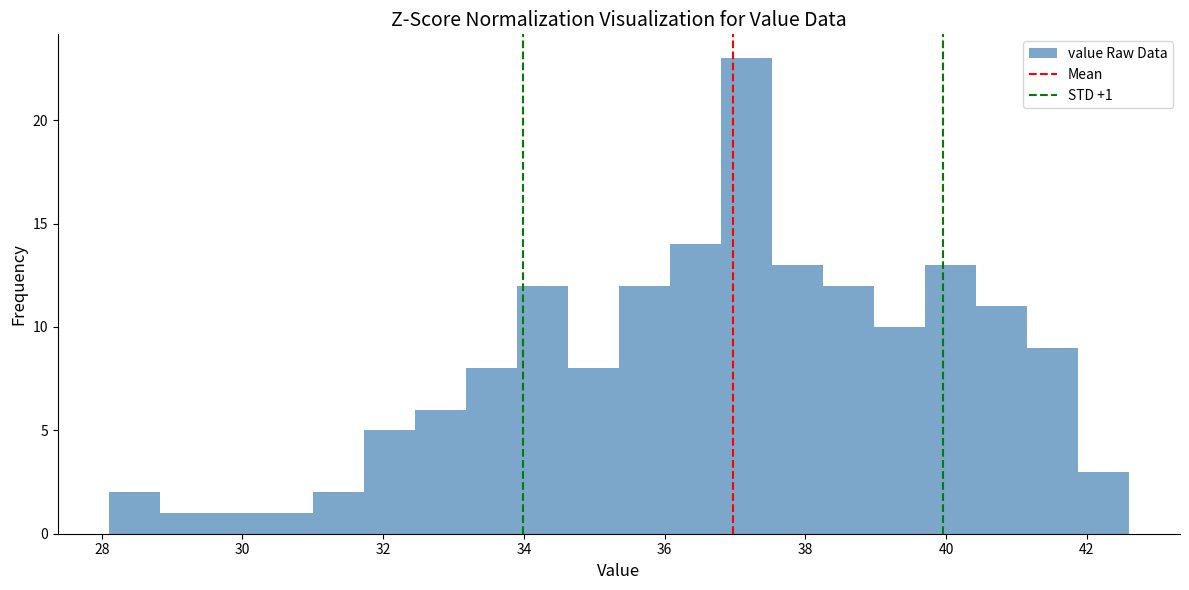

Around what value on the x-axis is the tallest bar? Give the approximate position of its centre, as read against the axis.

37.2